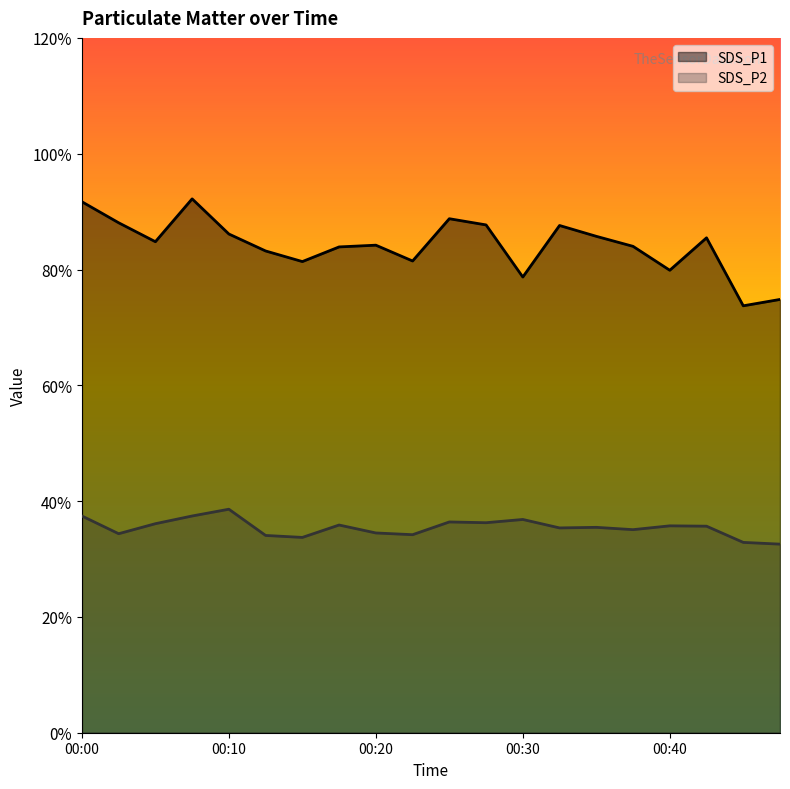

At which category does SDS_P1 reach its first local peak?

00:08